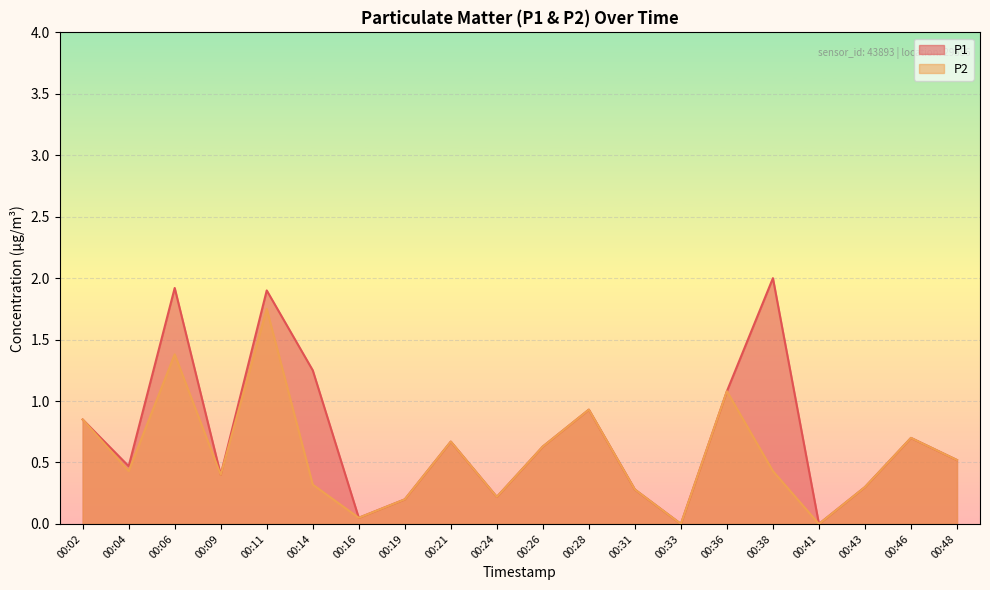

What is the difference between the maximum and minimum values in the P1 series?

2.0